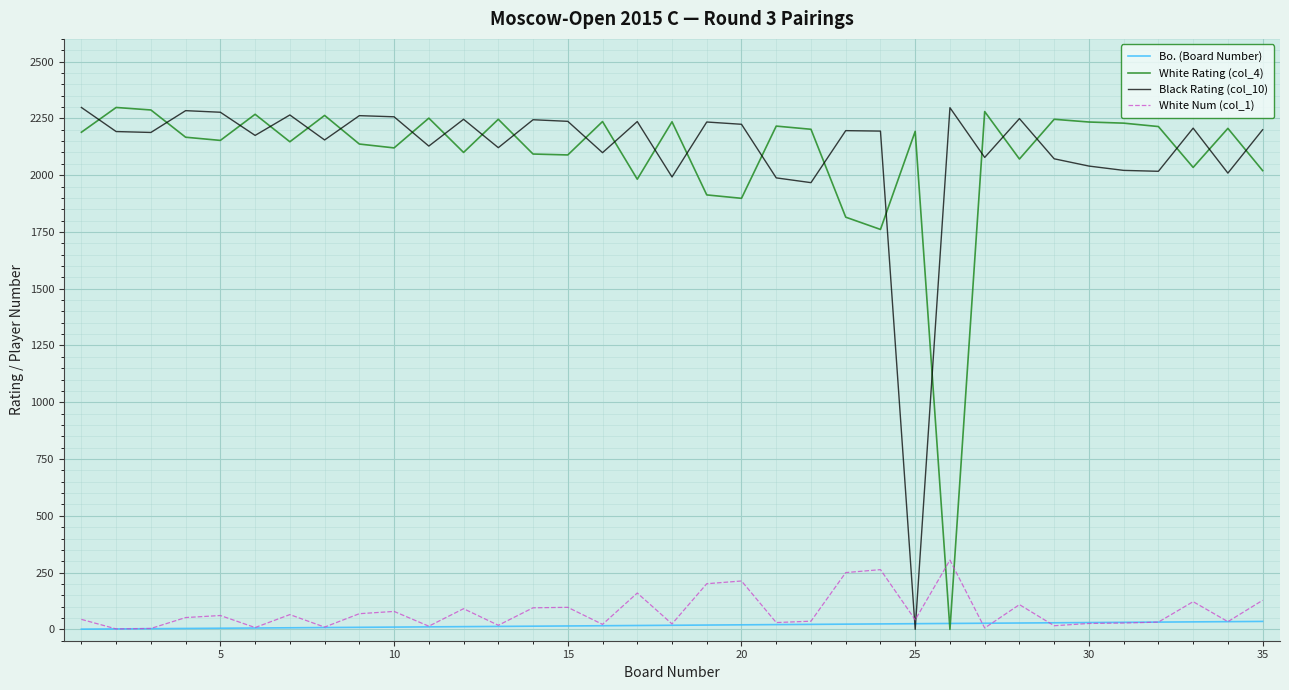

After their last crossing, which series has the higher values: White Rating (col_4) or White Num (col_1)?

White Rating (col_4)